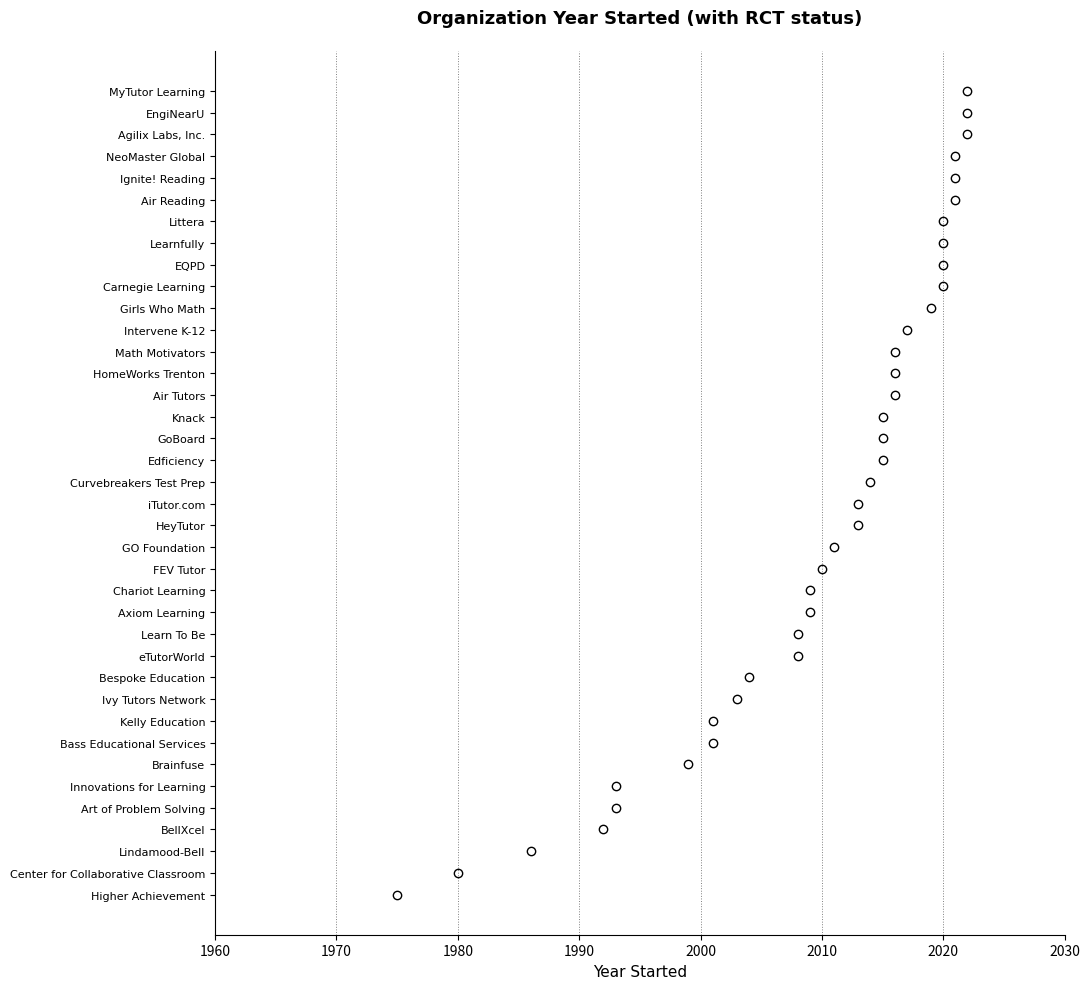

Between 29 and 34, which is larger?

34